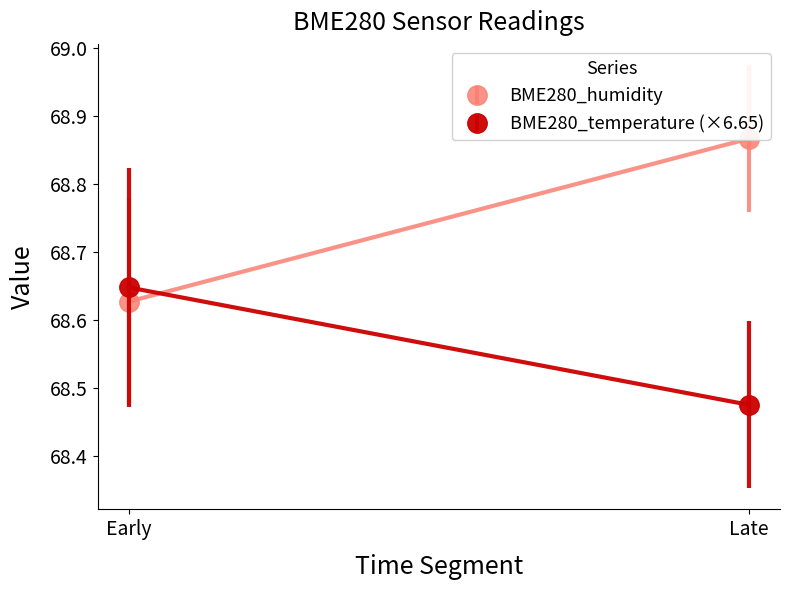

What is the average value of the BME280_temperature series?

10.3